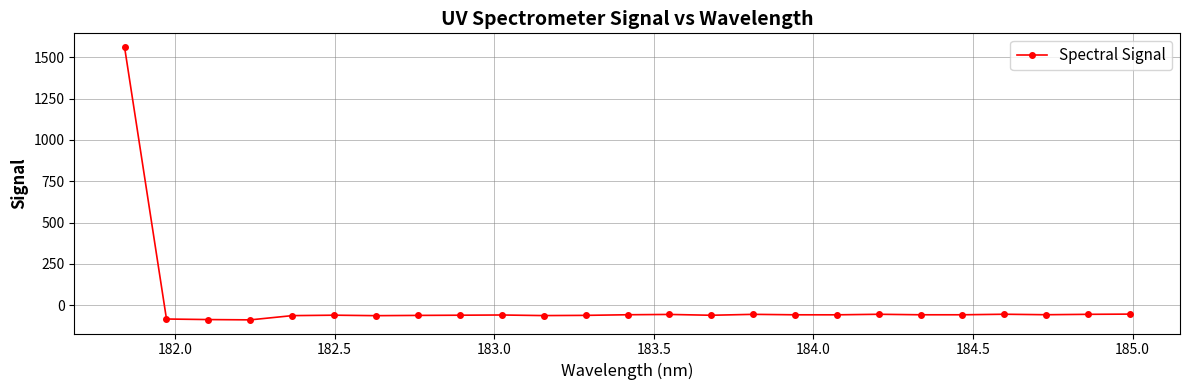

What is the difference between the maximum and second lowest values?

1648.4